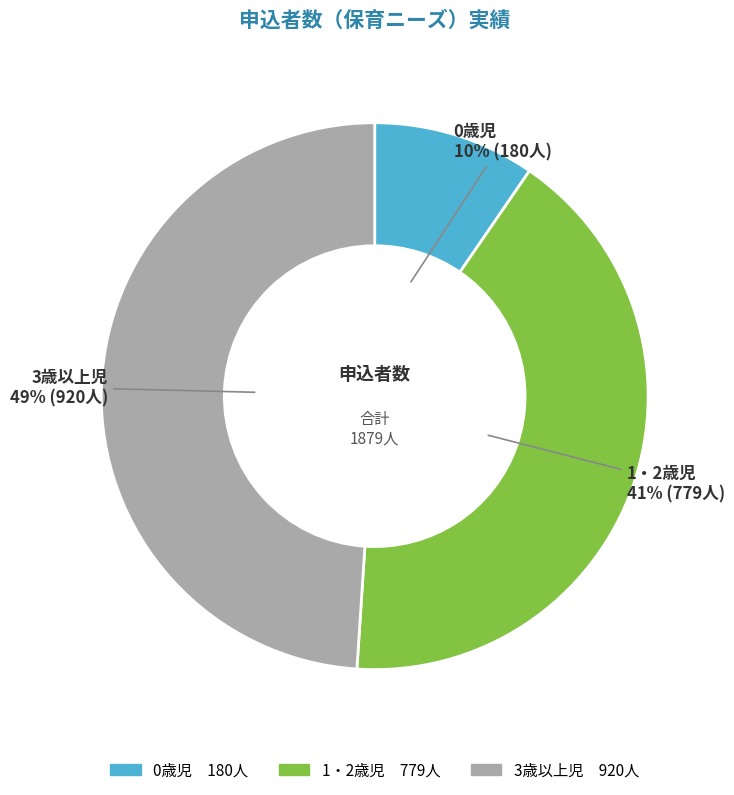

True or false: 1・2歳児 accounts for 41% of the total.

True